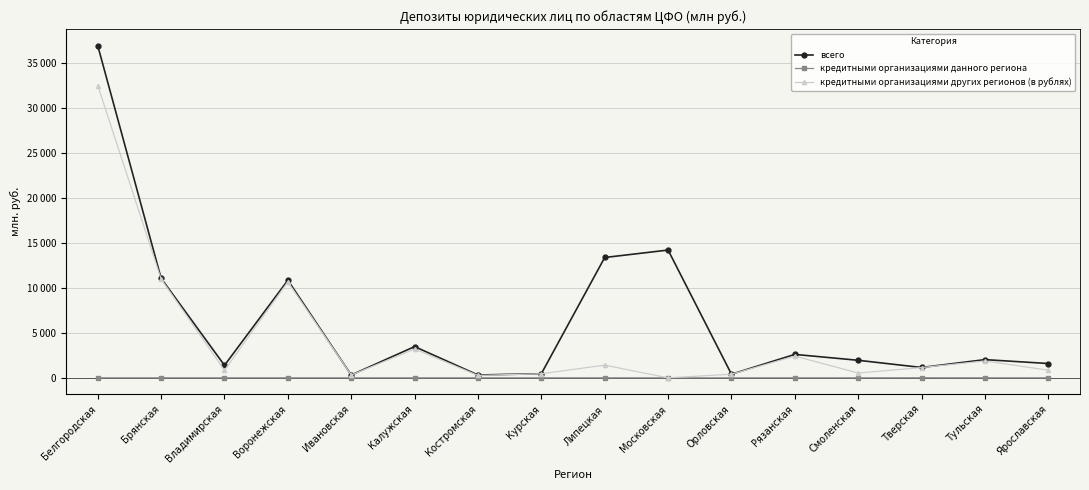

How many interior local peaks does the кредитными организациями данного региона series have?

1